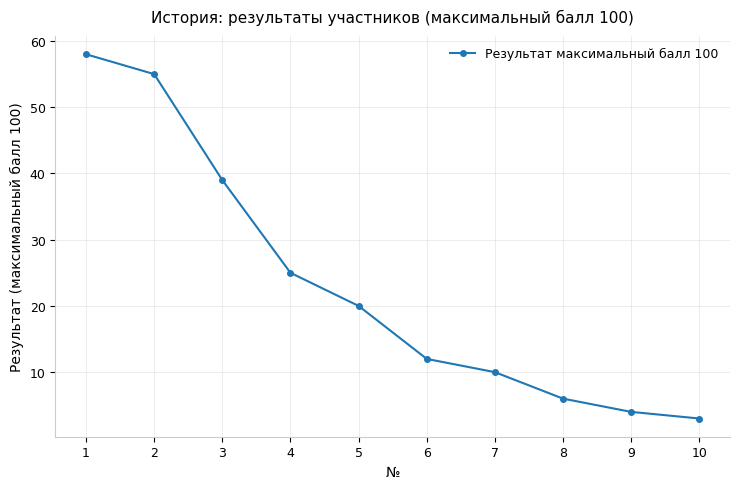

What is the greatest value displayed?

58